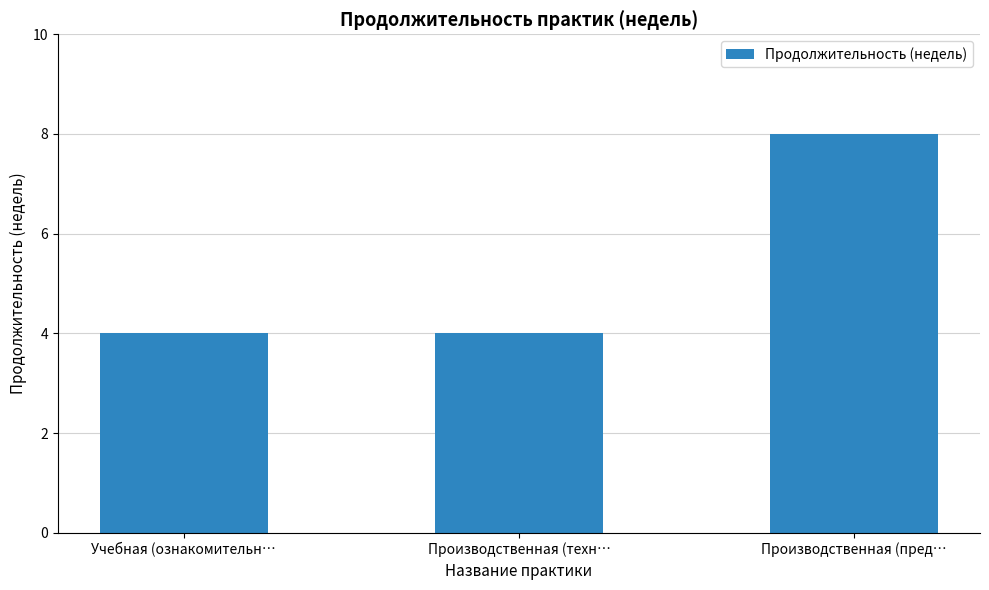

What is the label of the 1st bar from the right?

Производственная (пред…